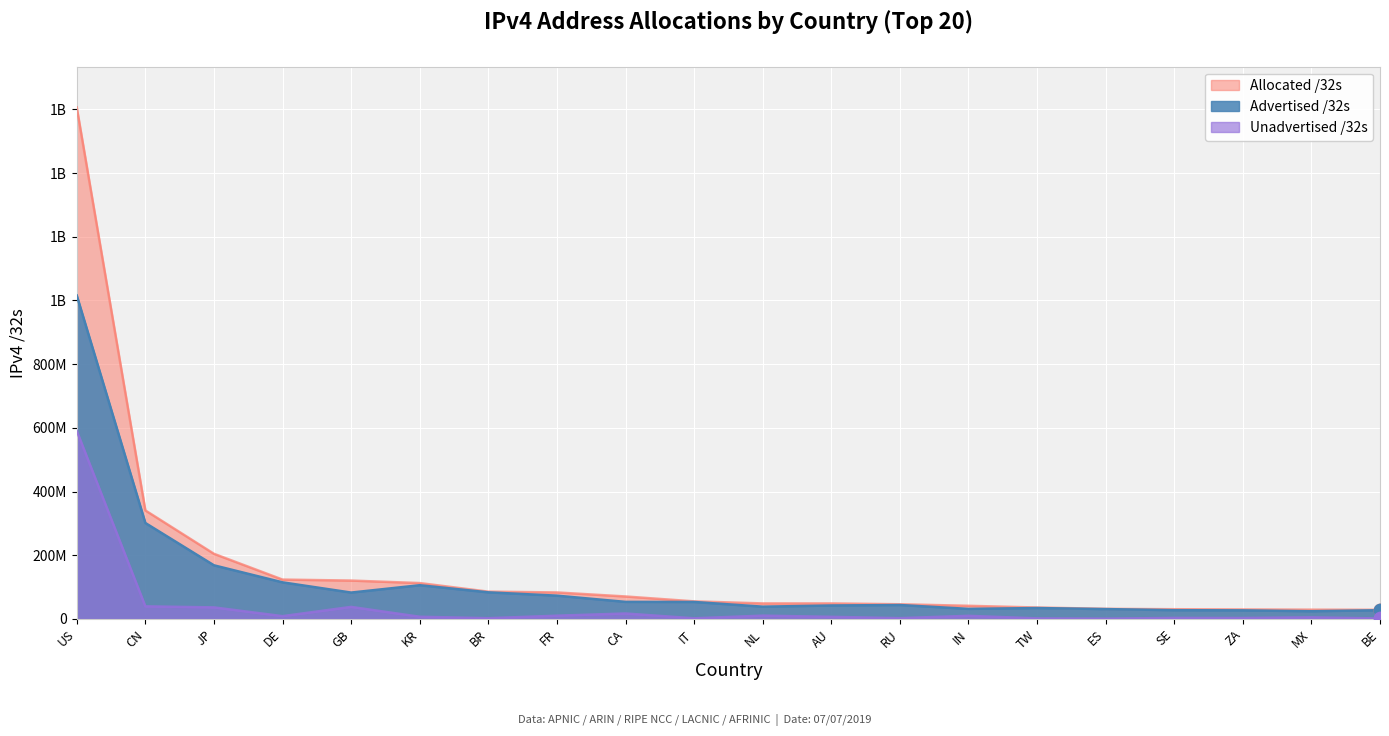

Which series has the largest total across all categories?

Allocated /32s